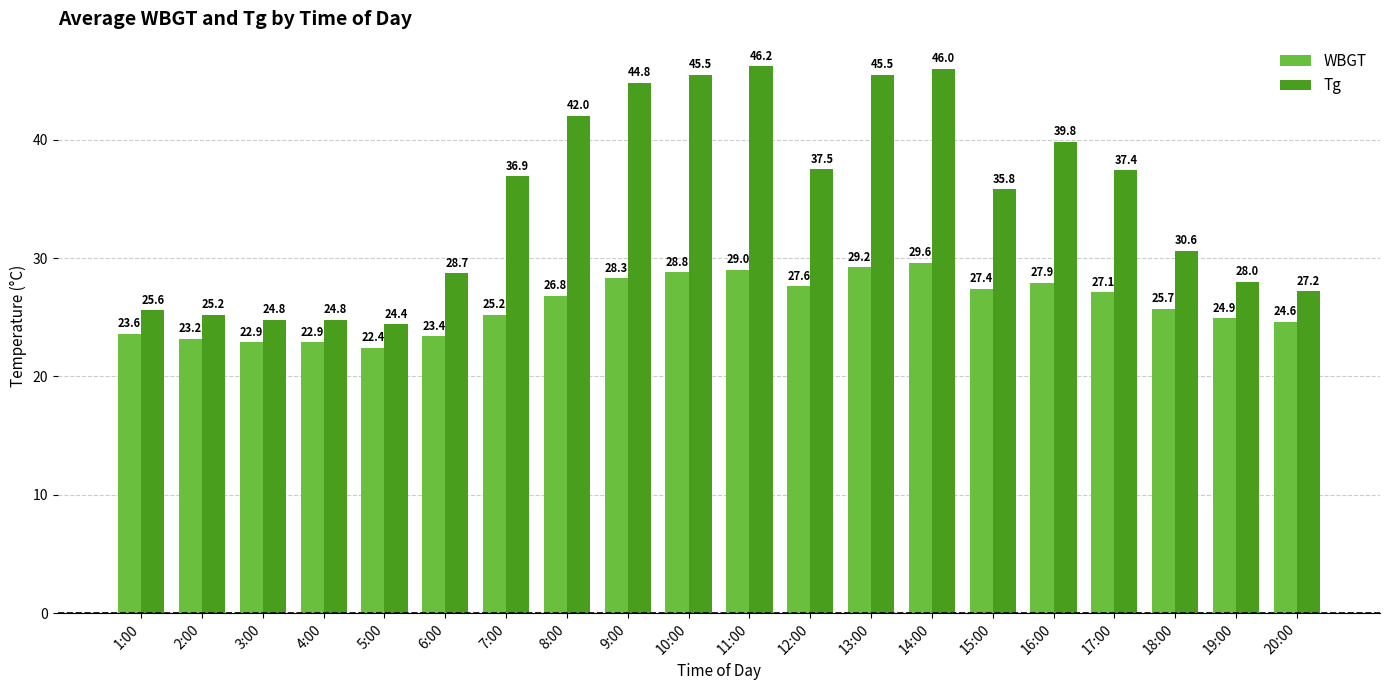

What is the sum of all Tg values?

696.7